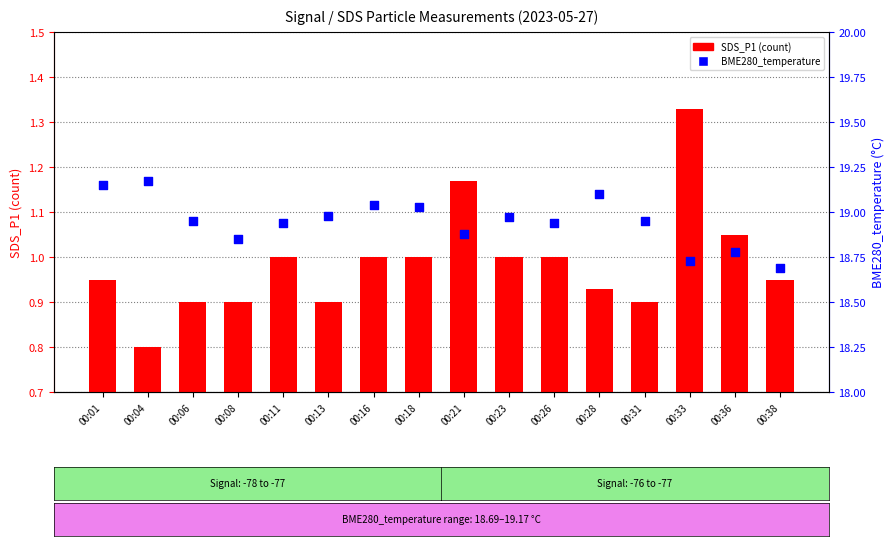

At how many categories does at least one series exceed 13?

16